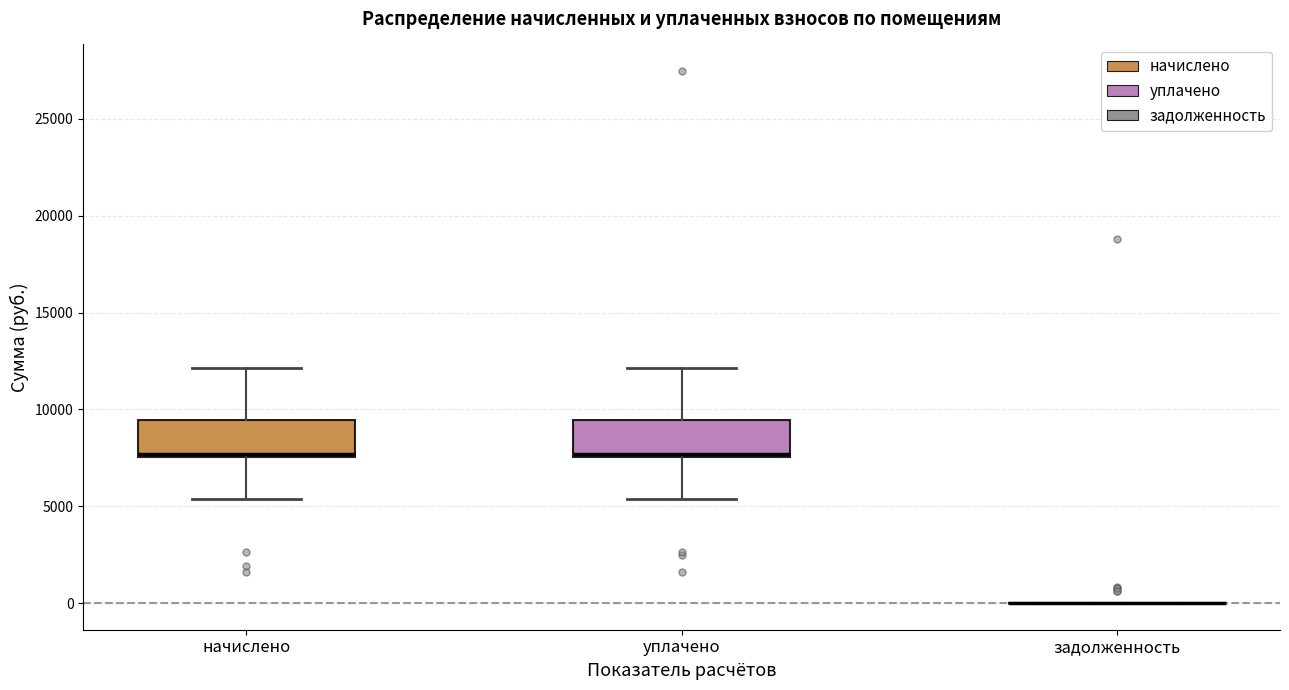

Where is the lower edge of the box for уплачено on the y-axis? The values are not printed on the chart, so give them approximately, as read against the axis.

7500